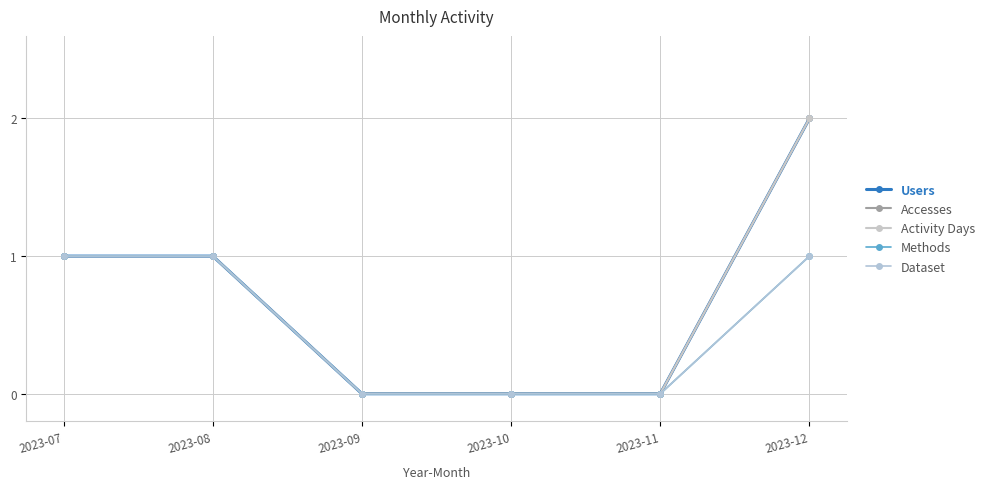

The Activity Days series shows 0 at 2023-11. True or false?

True